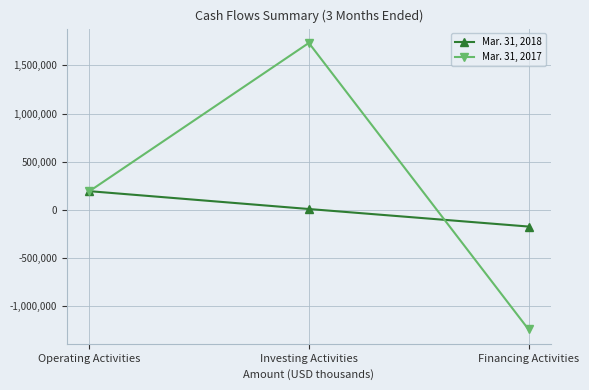

Which category has the lowest value across all series?

Financing Activities